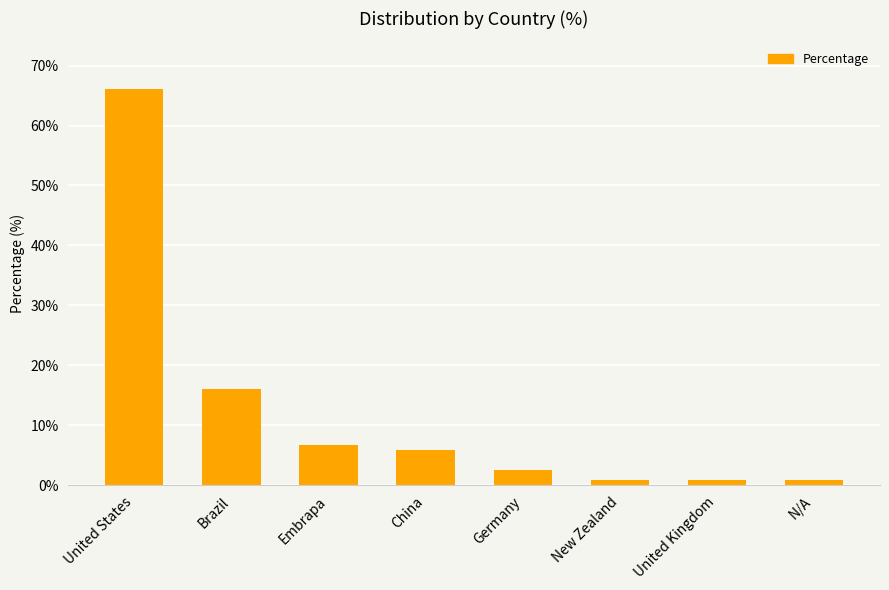

What position from the left is United States?

1